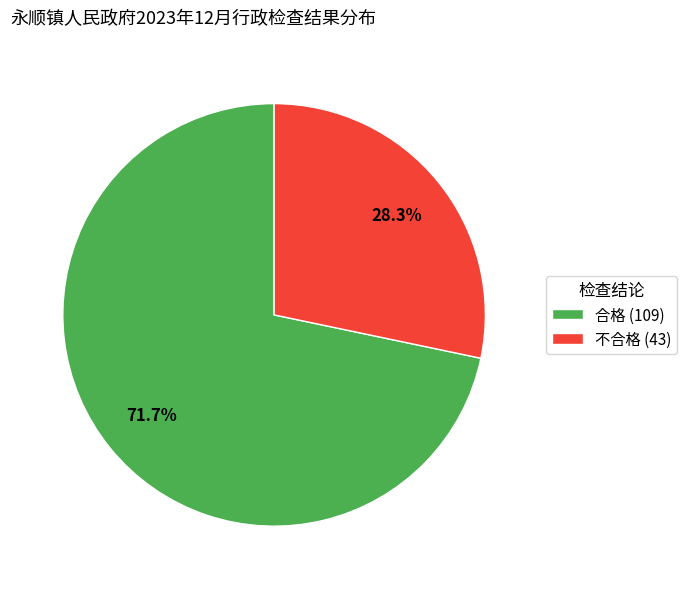

True or false: 合格 accounts for 79% of the total.

False